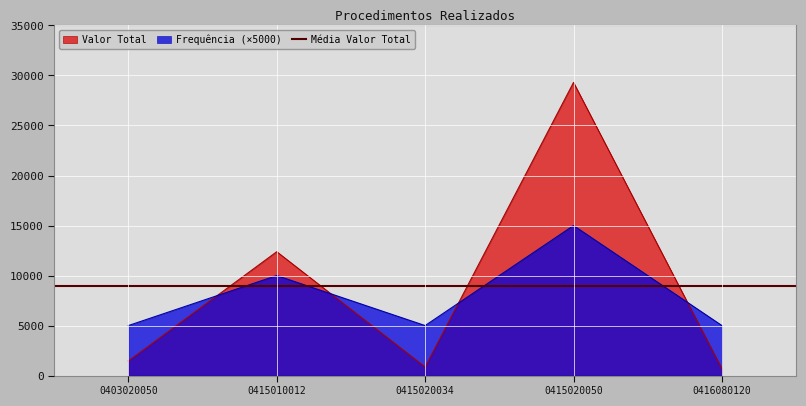

The value of Frequência at 0415010012 is 15903.7. True or false?

False